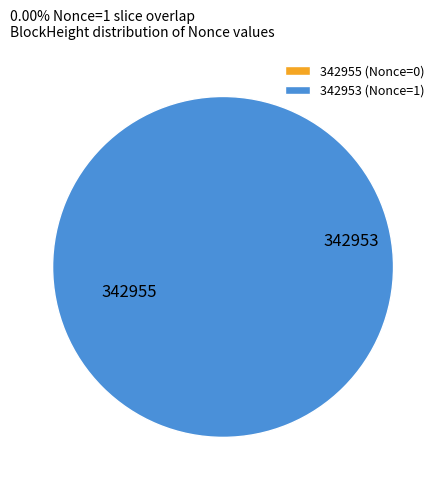

How many segments does this pie chart have?

2